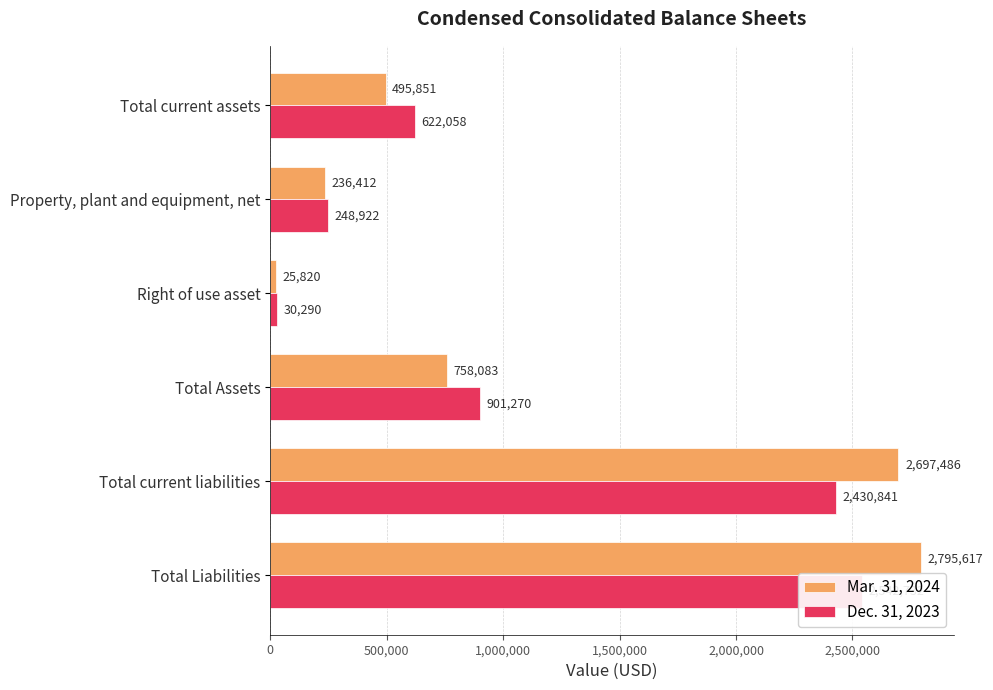

What is the difference between the highest and lowest values at Right of use asset?

4470